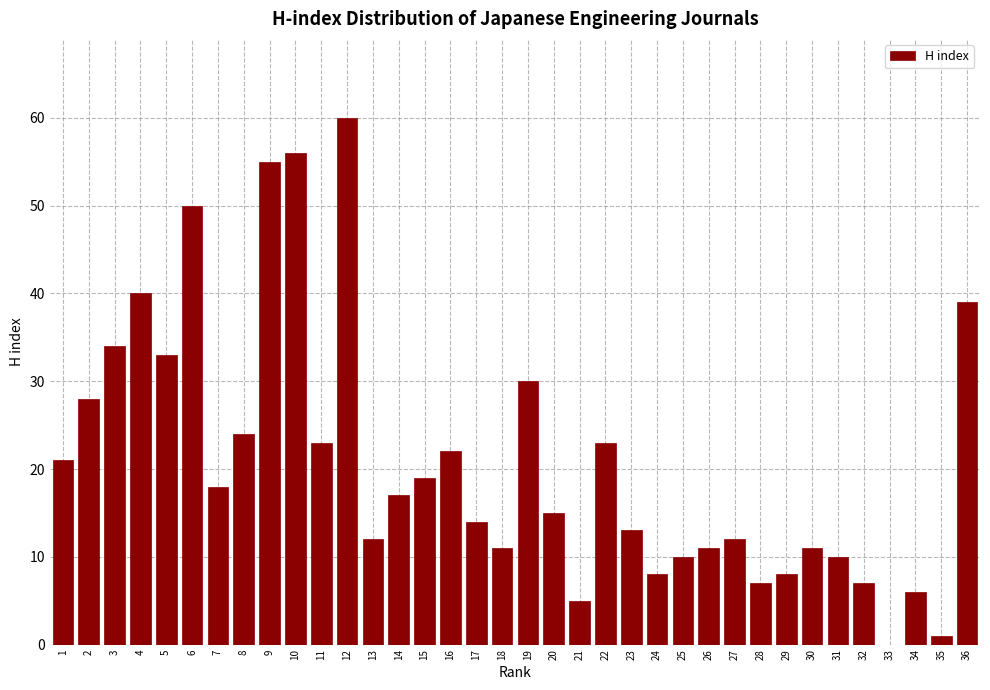

At which category does the chart reach its peak across all series?

12